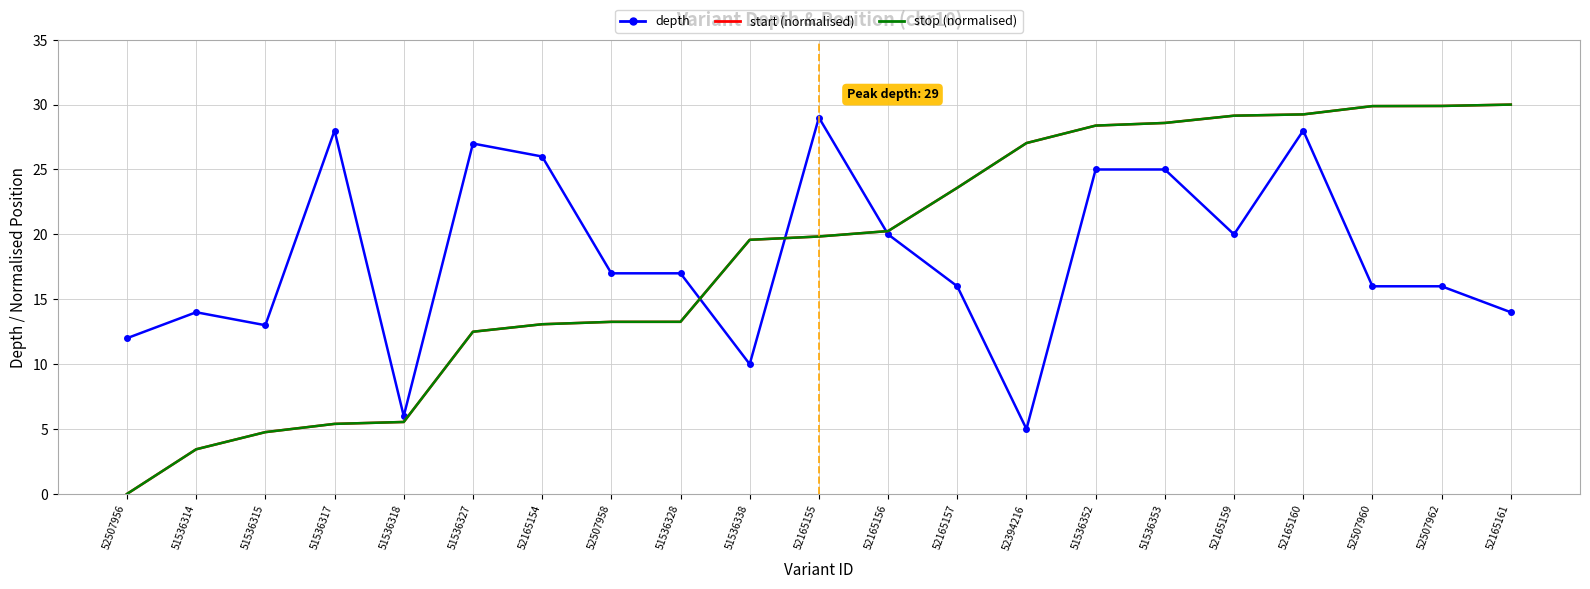

The value of start (normalised) at 52507962 is 13.5. True or false?

False